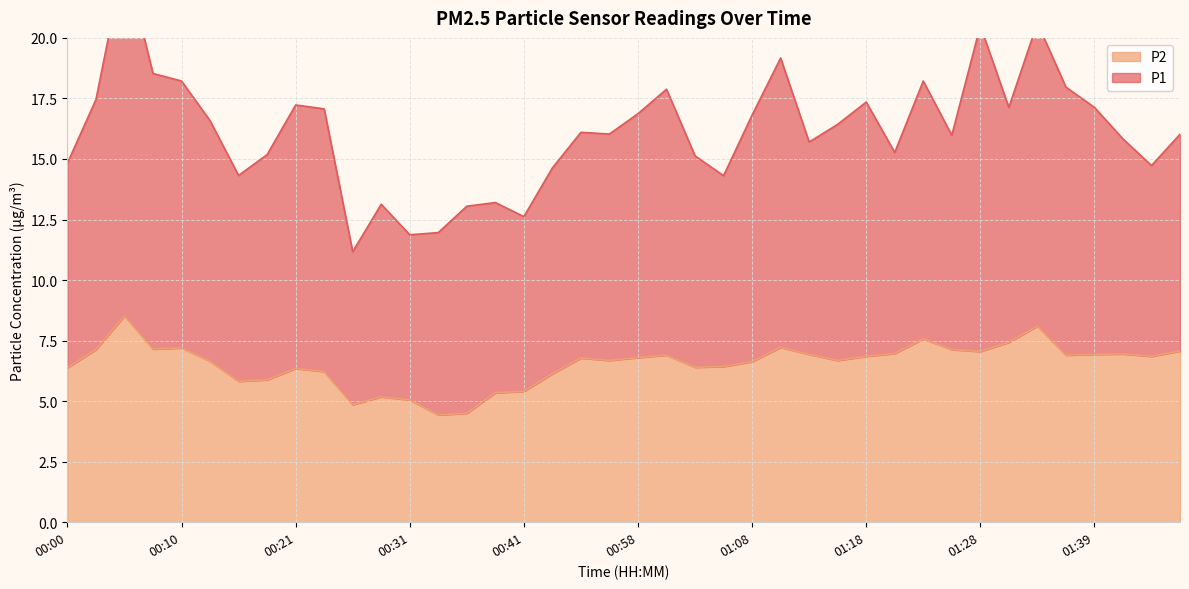

What is the smallest value displayed?

4.4